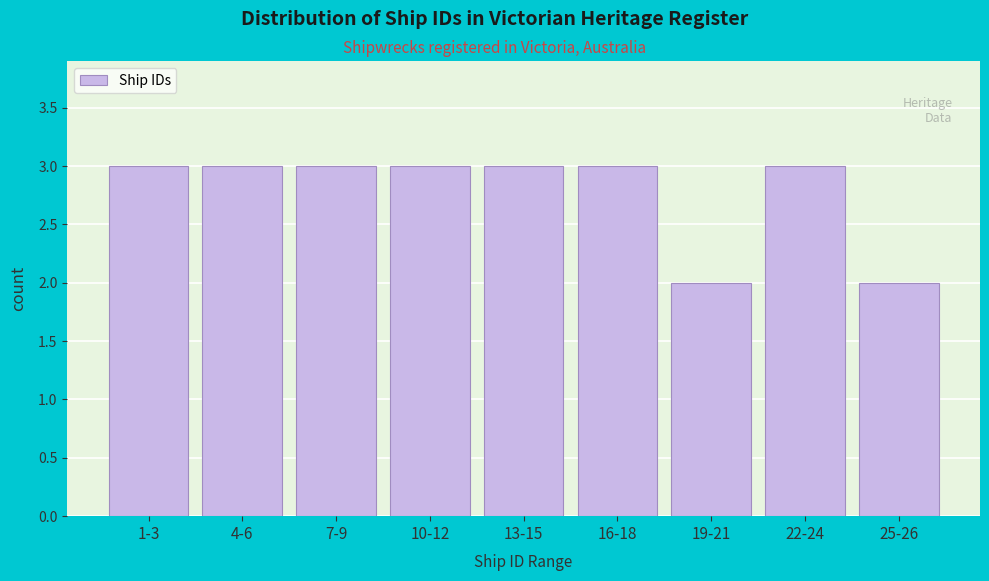

Reading left to right, what are all the values shown in this chart?

1-3=3	4-6=3	7-9=3	10-12=3	13-15=3	16-18=3	19-21=2	22-24=3	25-26=2